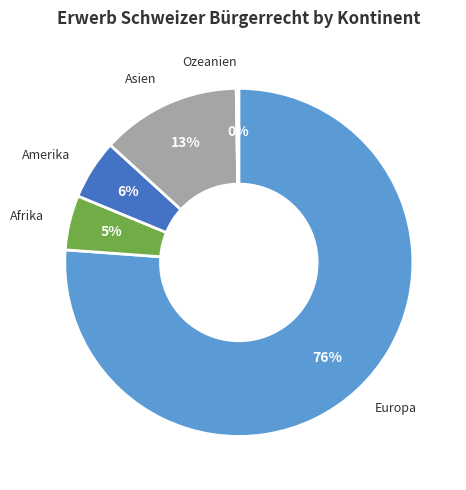

What percentage is the Afrika slice, to the nearest percent?

5%